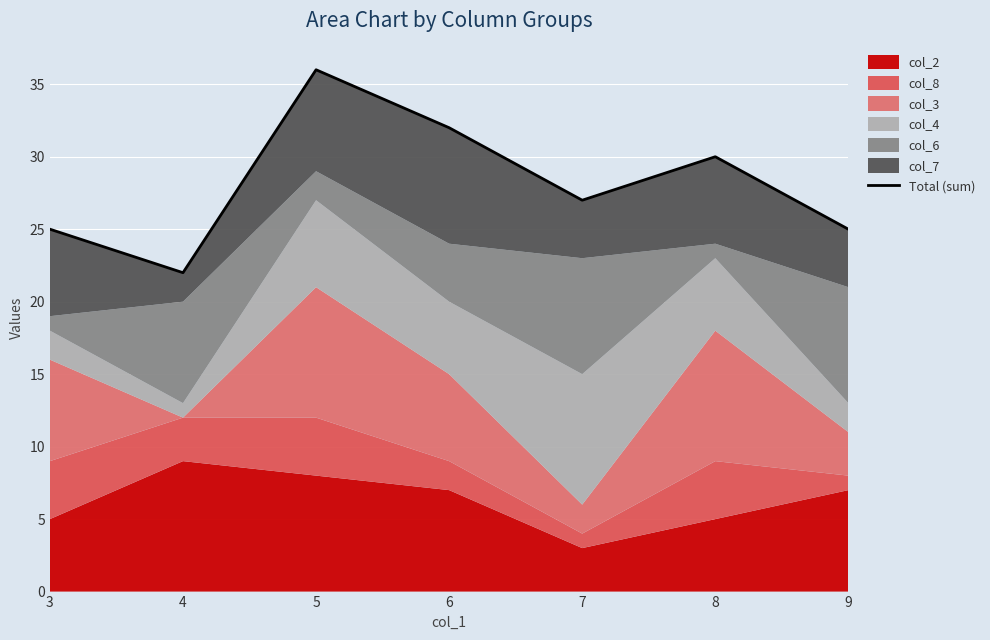

Rank the categories by value from highest to lowest.

5, 6, 8, 7, 3, 9, 4